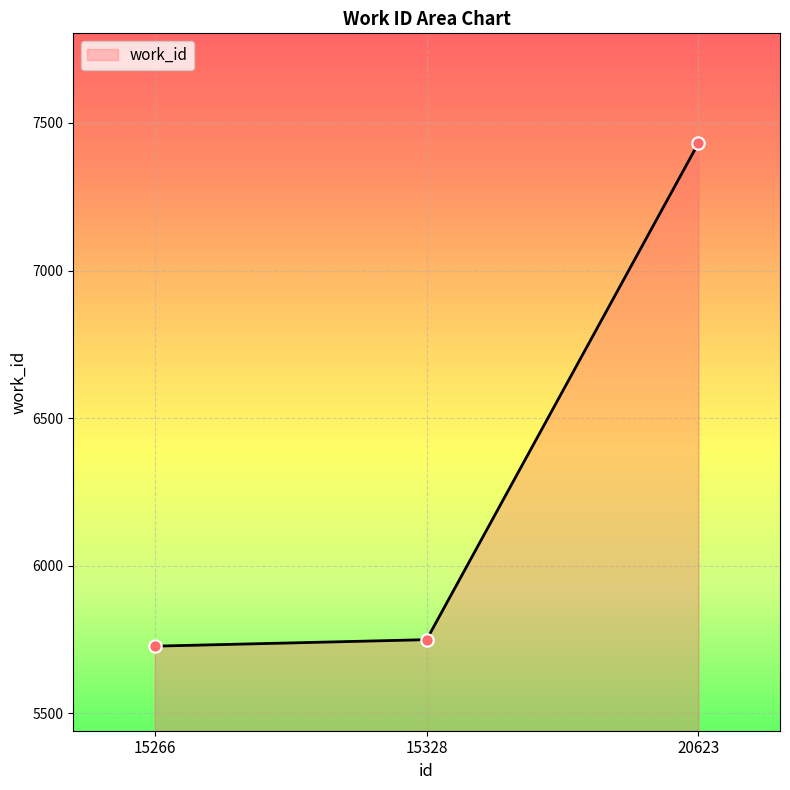

Which has a higher value, 15266 or 20623?

20623